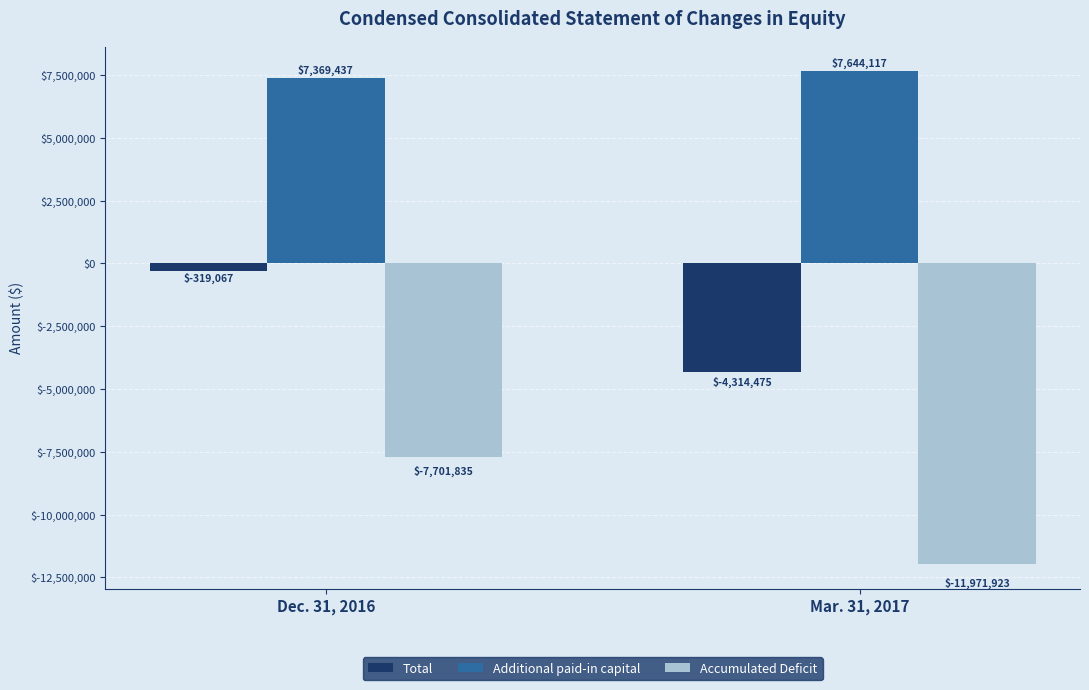

Count the number of data series in this chart.

3